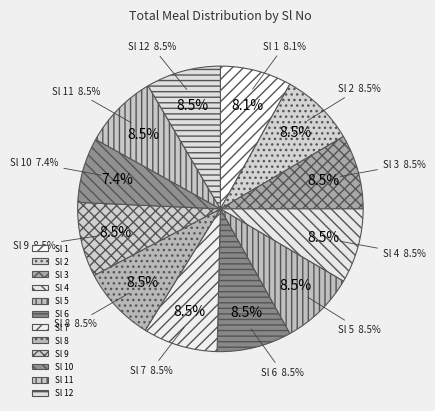

Is it true that 2 is 21% of the pie?

False